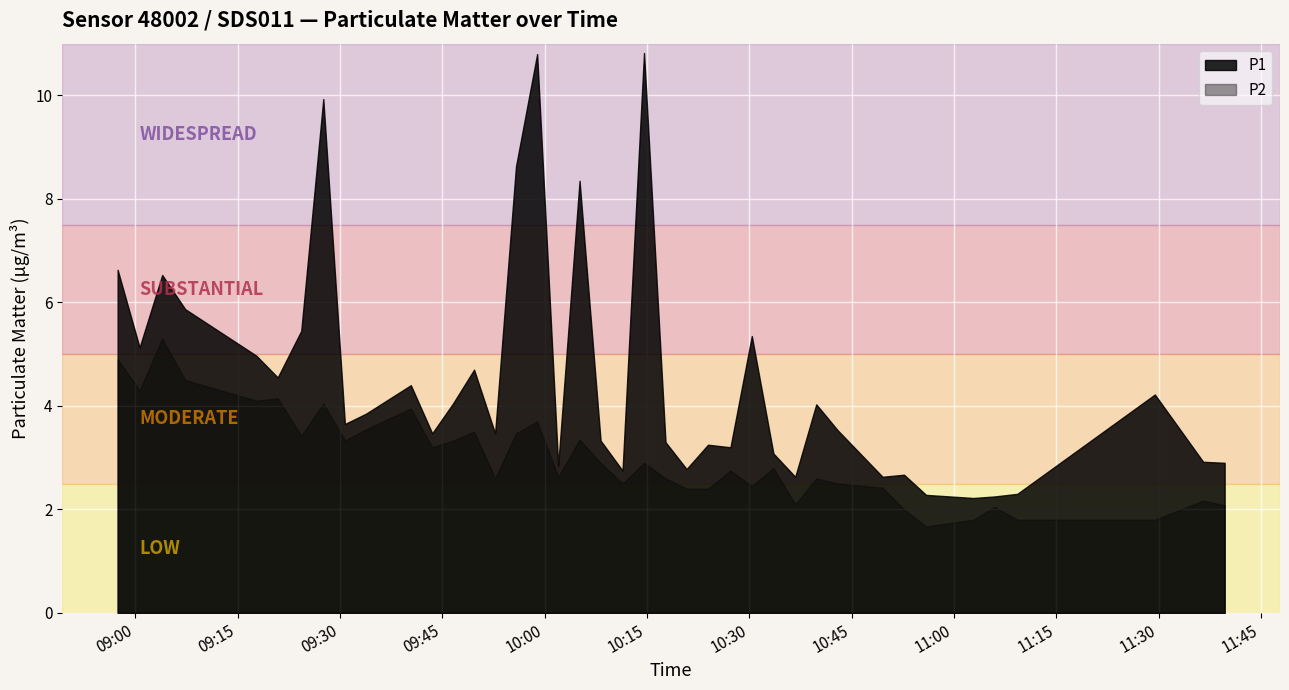

Rank the series by their maximum value, from lowest to highest.

P2, P1